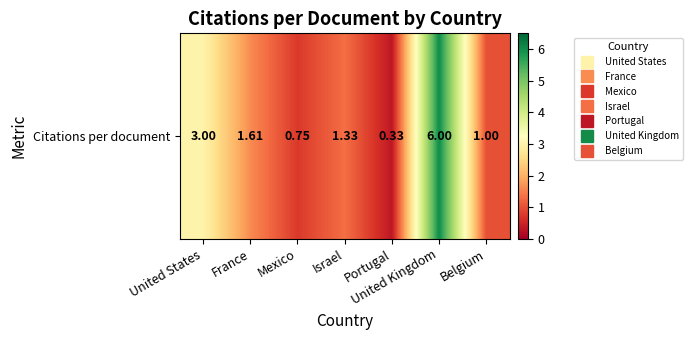

At which label does the data first exceed 1?

United States